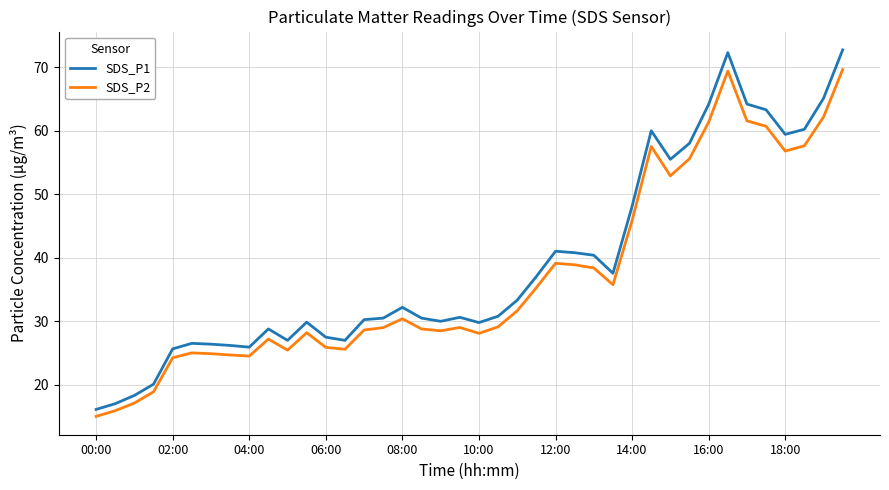

What is the difference between the maximum and minimum values in the SDS_P1 series?

56.6